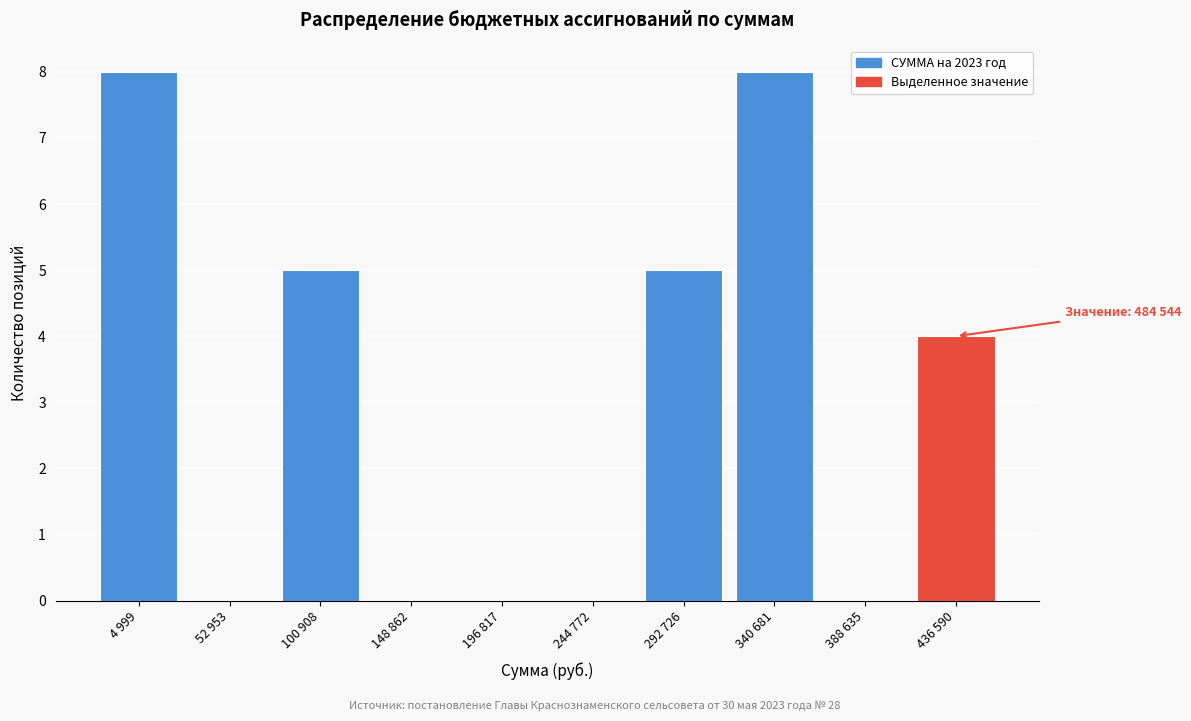

Reading left to right, extract all data points from this chart.

4 999=8	52 953=0	100 908=5	148 862=0	196 817=0	244 772=0	292 726=5	340 681=8	388 635=0	436 590=4